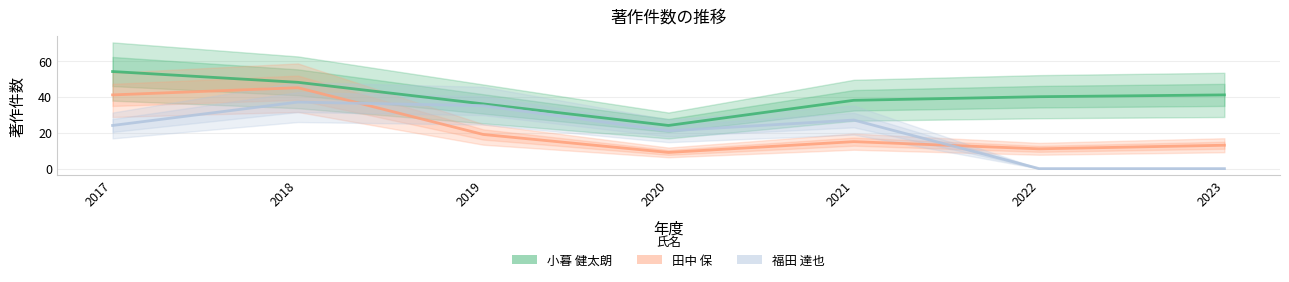

What is the value of the 福田 達也 point at the 5th from the left?

27